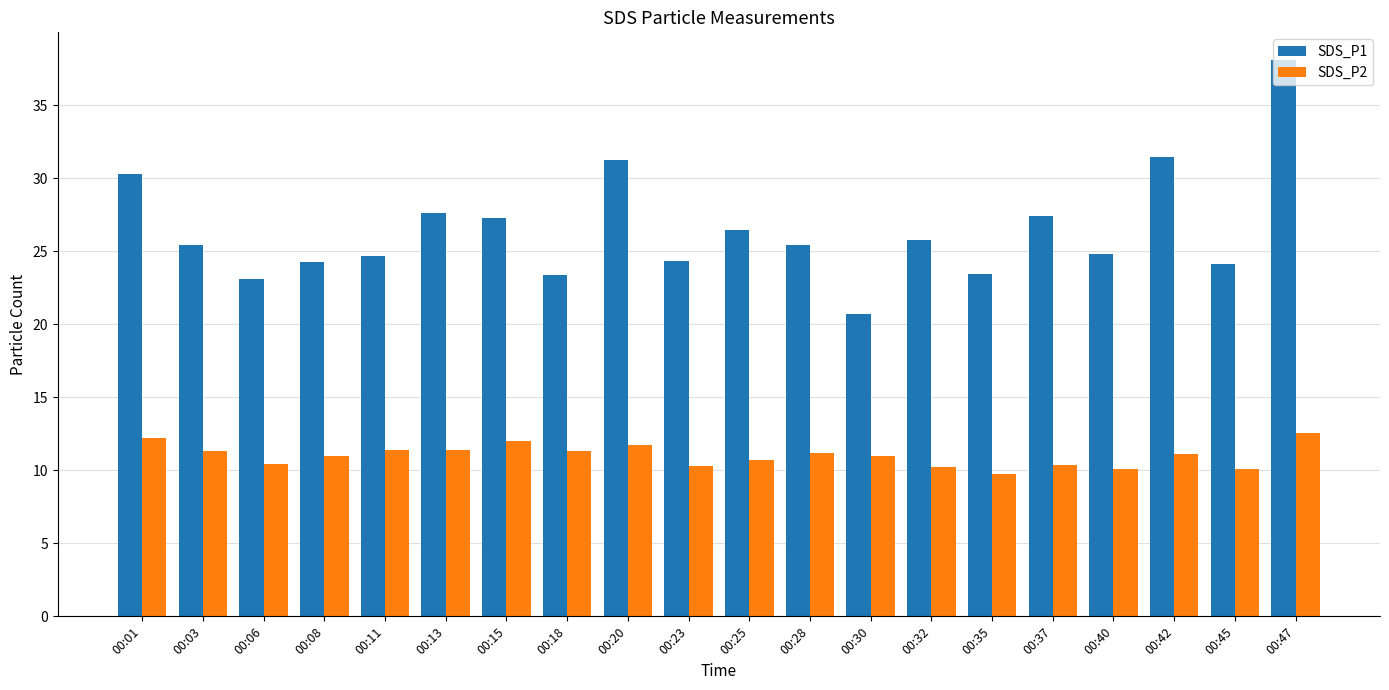

What is the maximum value shown in the chart?

38.1